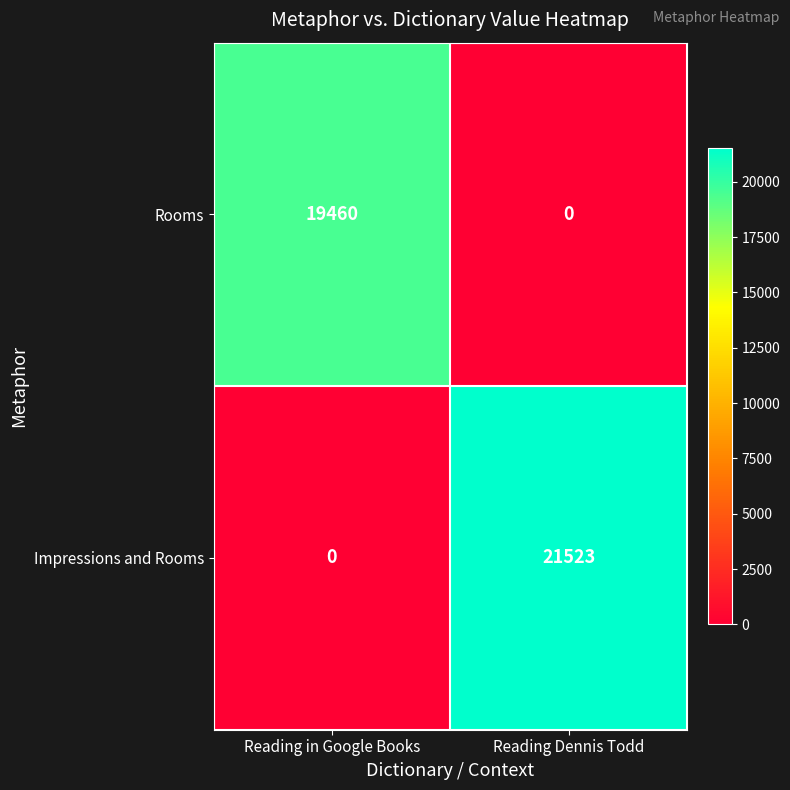

What is the total value across all series at Reading in Google Books?

19460